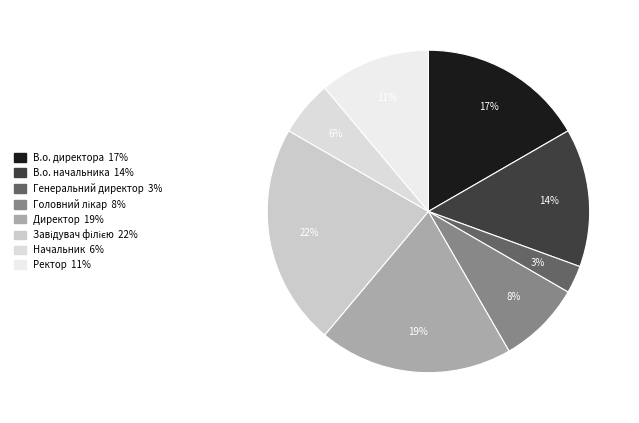

To the nearest percent, what is the combined percentage of Головний лікар and Директор?

28%